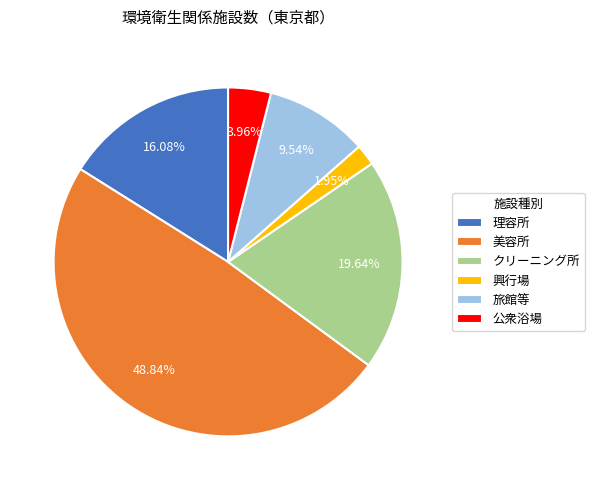

Which category has the smallest portion of the pie?

興行場